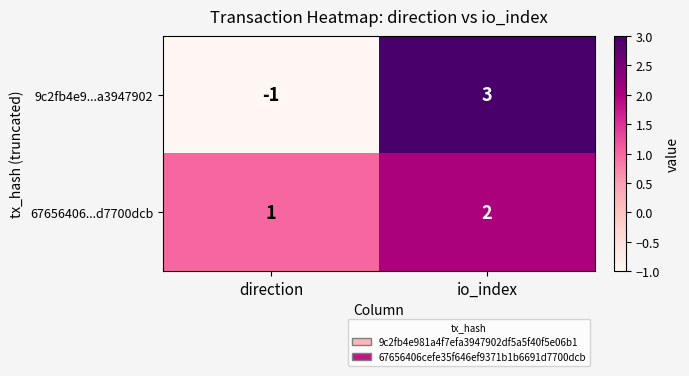

Reading left to right, transcribe all the data shown in this chart.

9c2fb4e9...a3947902: -1	3
67656406...d7700dcb: 1	2